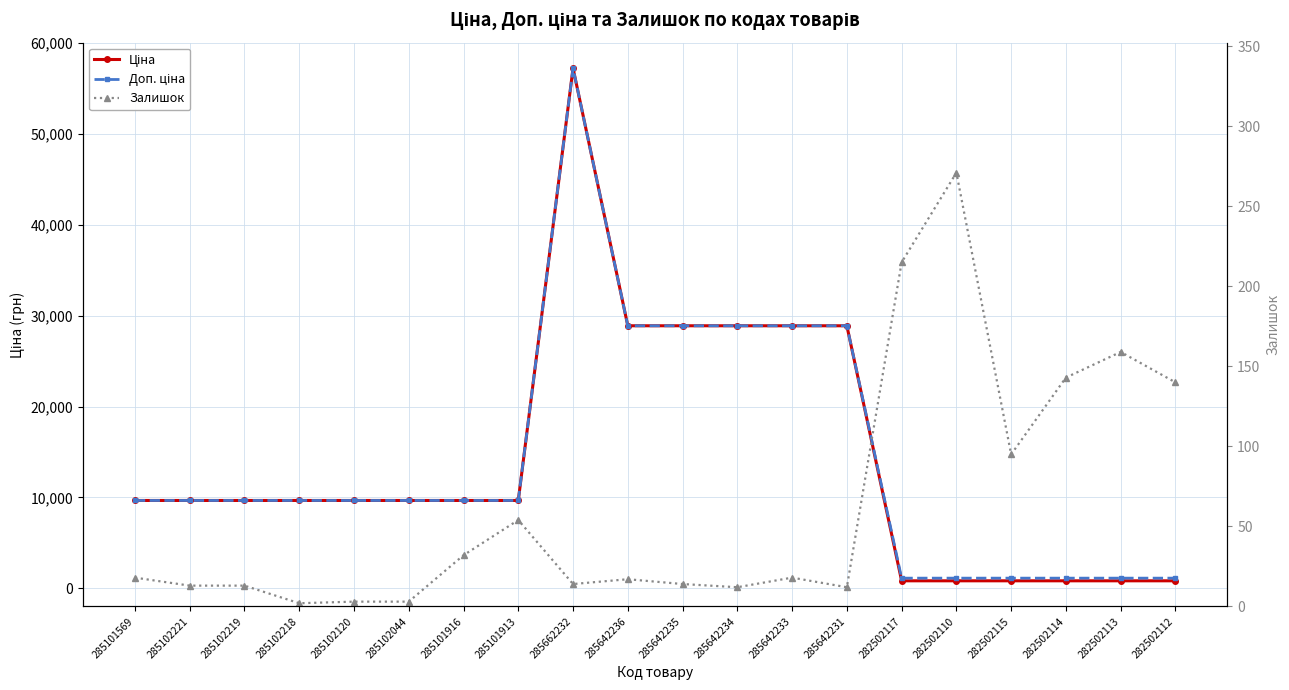

What position from the left is 285102218?

4